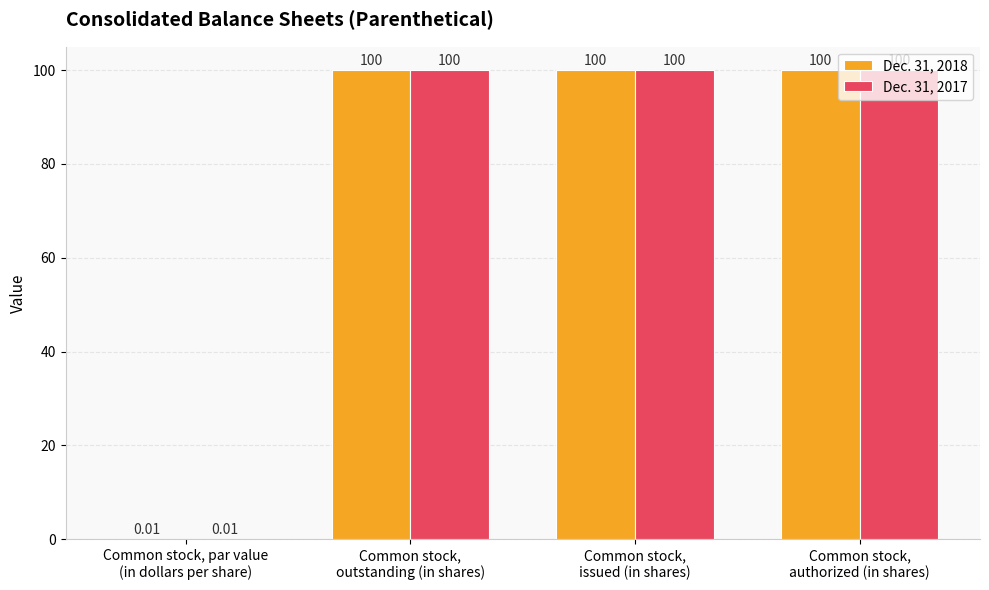

Does the chart contain stacked bars?

No